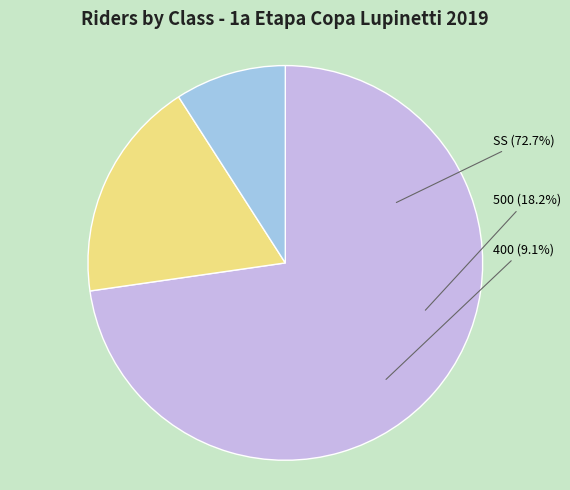

What is the change in value from SS to 400?

-7